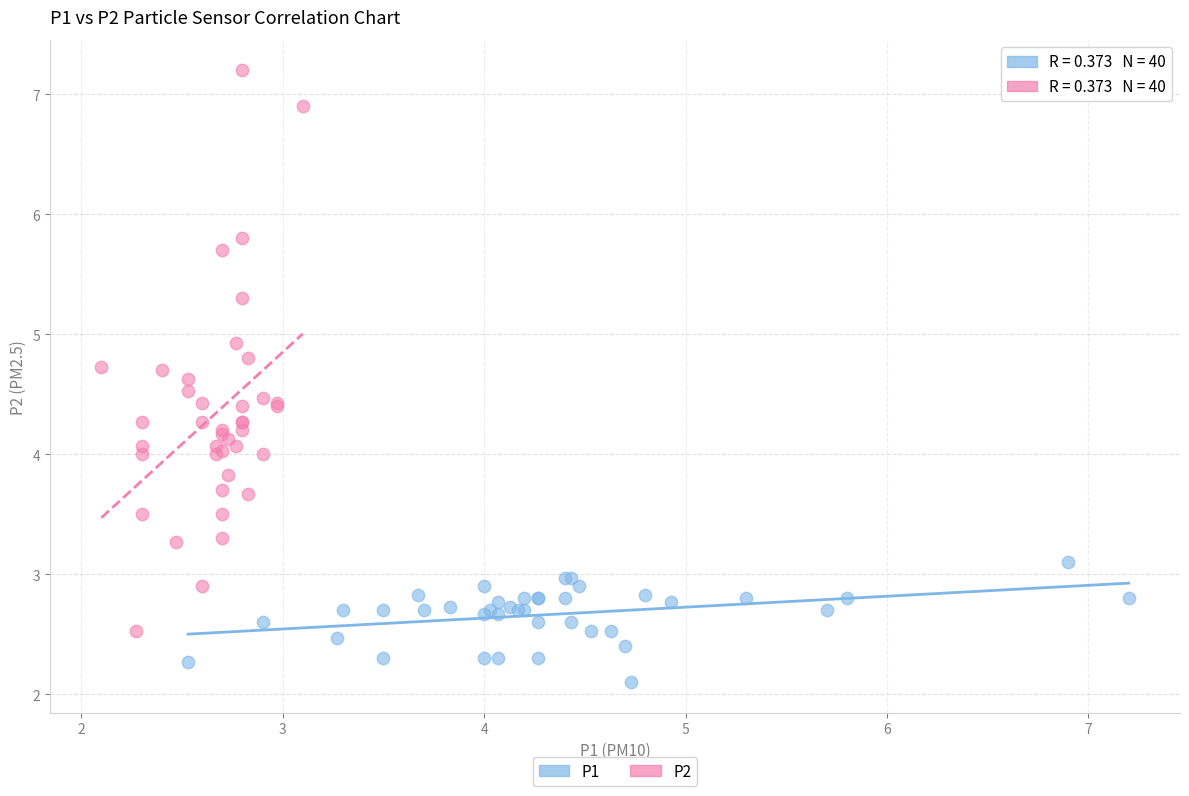

Which series reaches the minimum Y coordinate?

P1